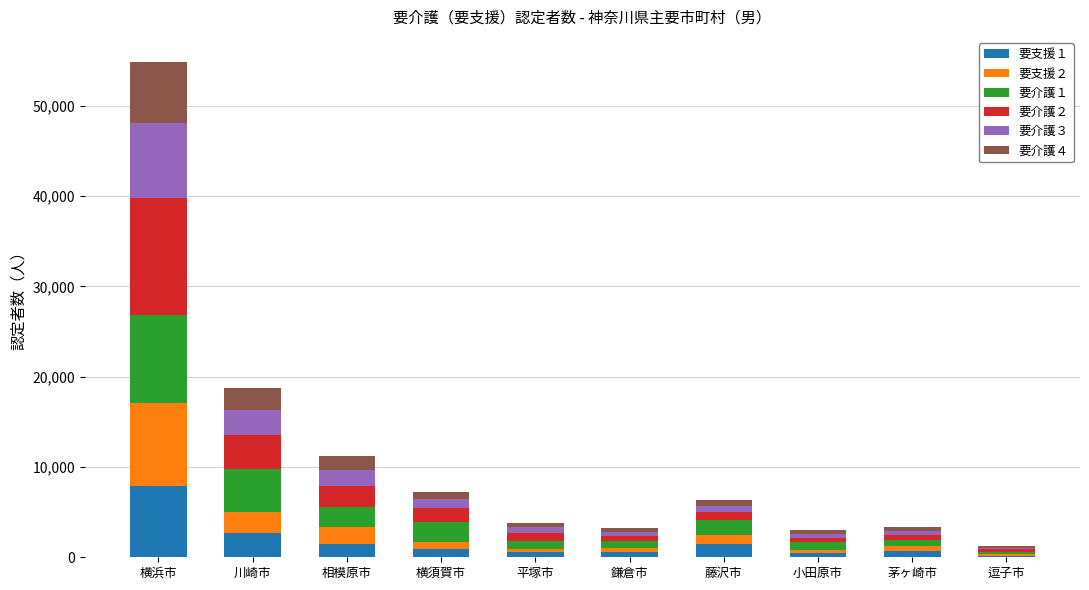

At which category is the sum across all series the highest?

横浜市